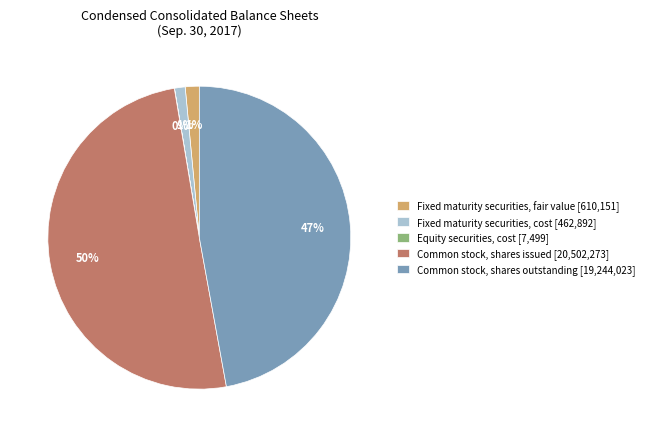

True or false: Common stock, shares issued [20,502,273] accounts for 50% of the total.

True